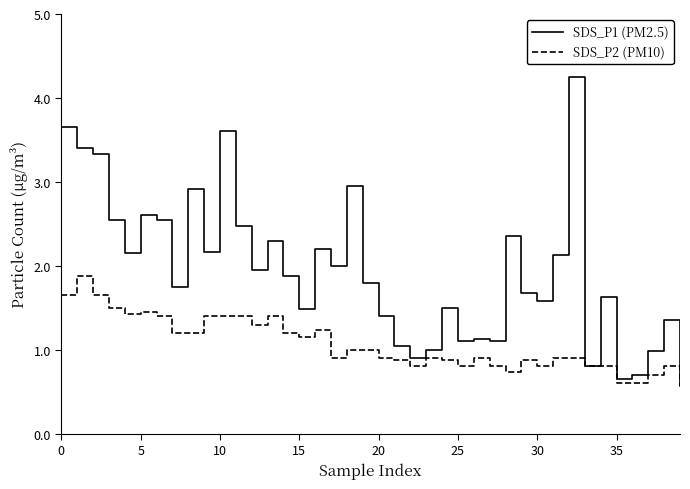

Is this an area chart (filled region under the line)?

No